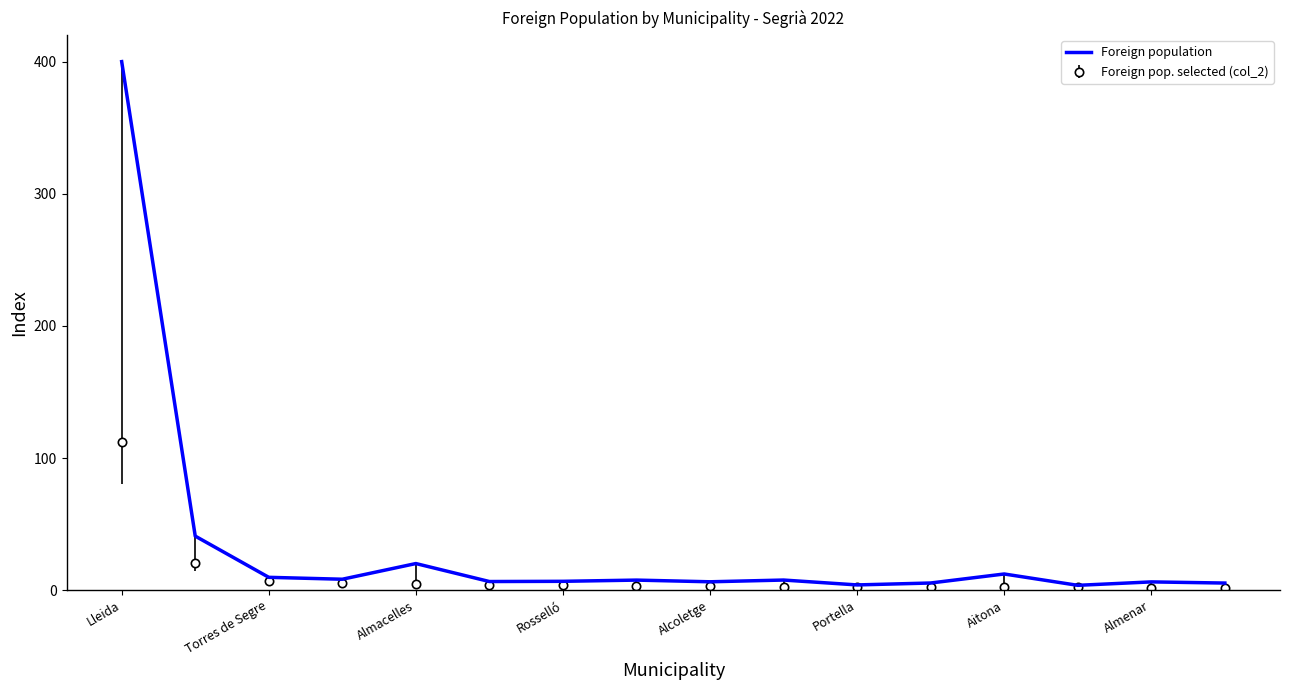

Count the number of categories in the chart.

16